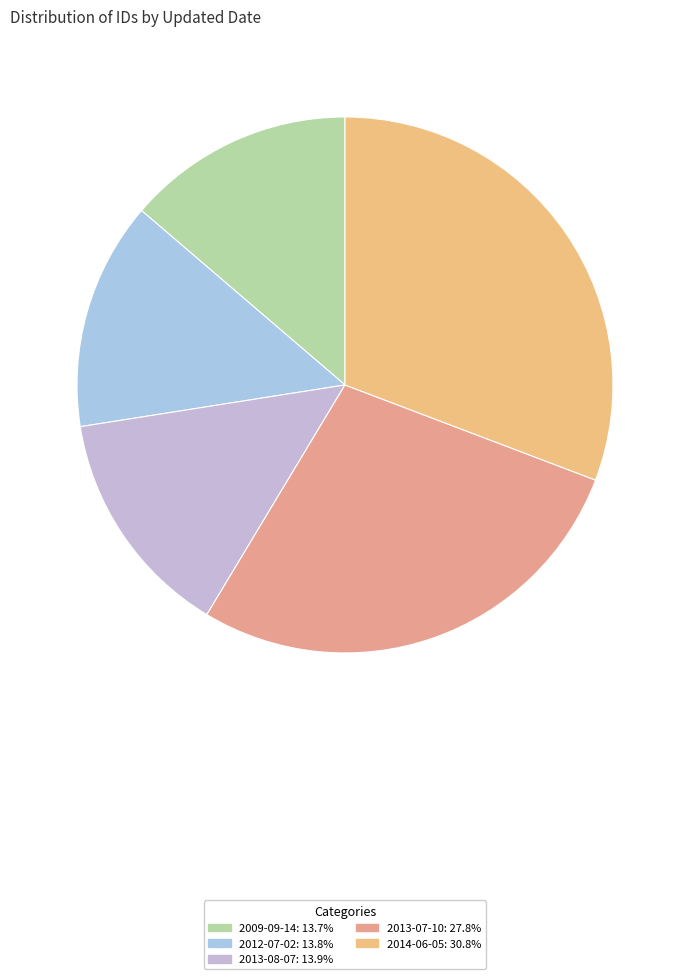

Combined, what portion of the pie is 2013-07-10 and 2014-06-05?

58.6%